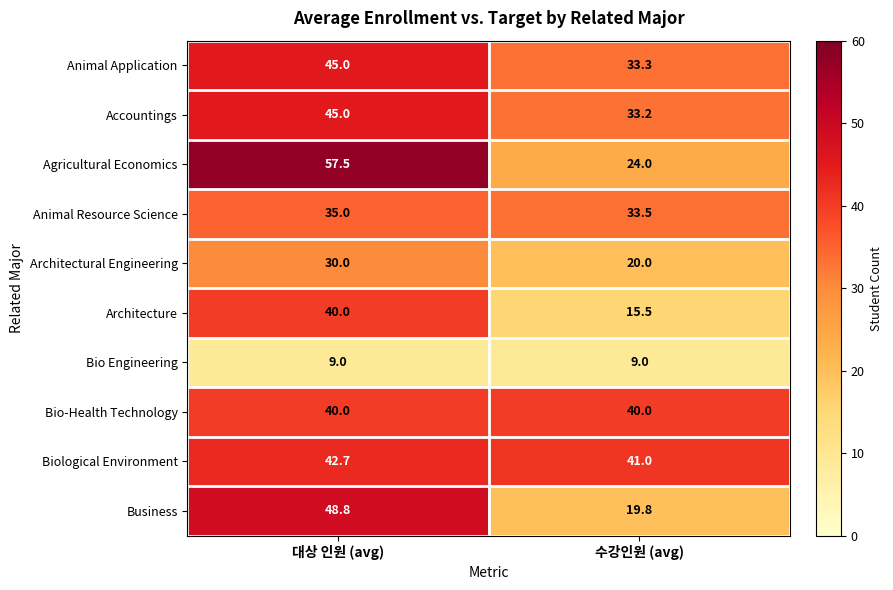

Count the number of categories in the chart.

2